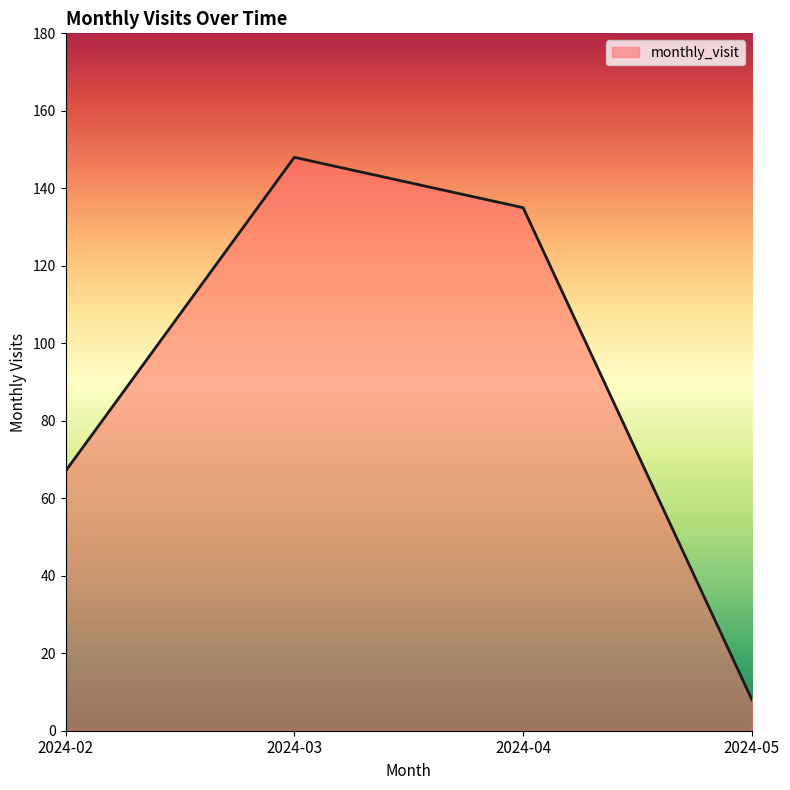

Where does the data first go above 135?

2024-03